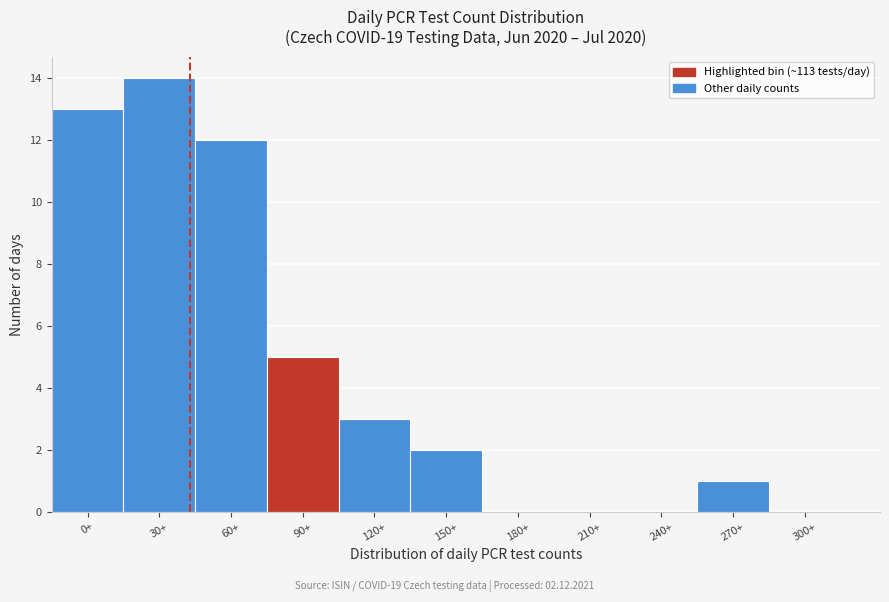

Reading left to right, transcribe all the data shown in this chart.

0+=13	30+=14	60+=12	90+=5	120+=3	150+=2	180+=0	210+=0	240+=0	270+=1	300+=0